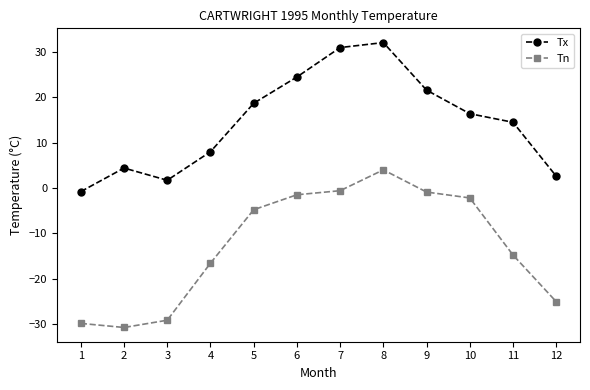

Count the number of data series in this chart.

2